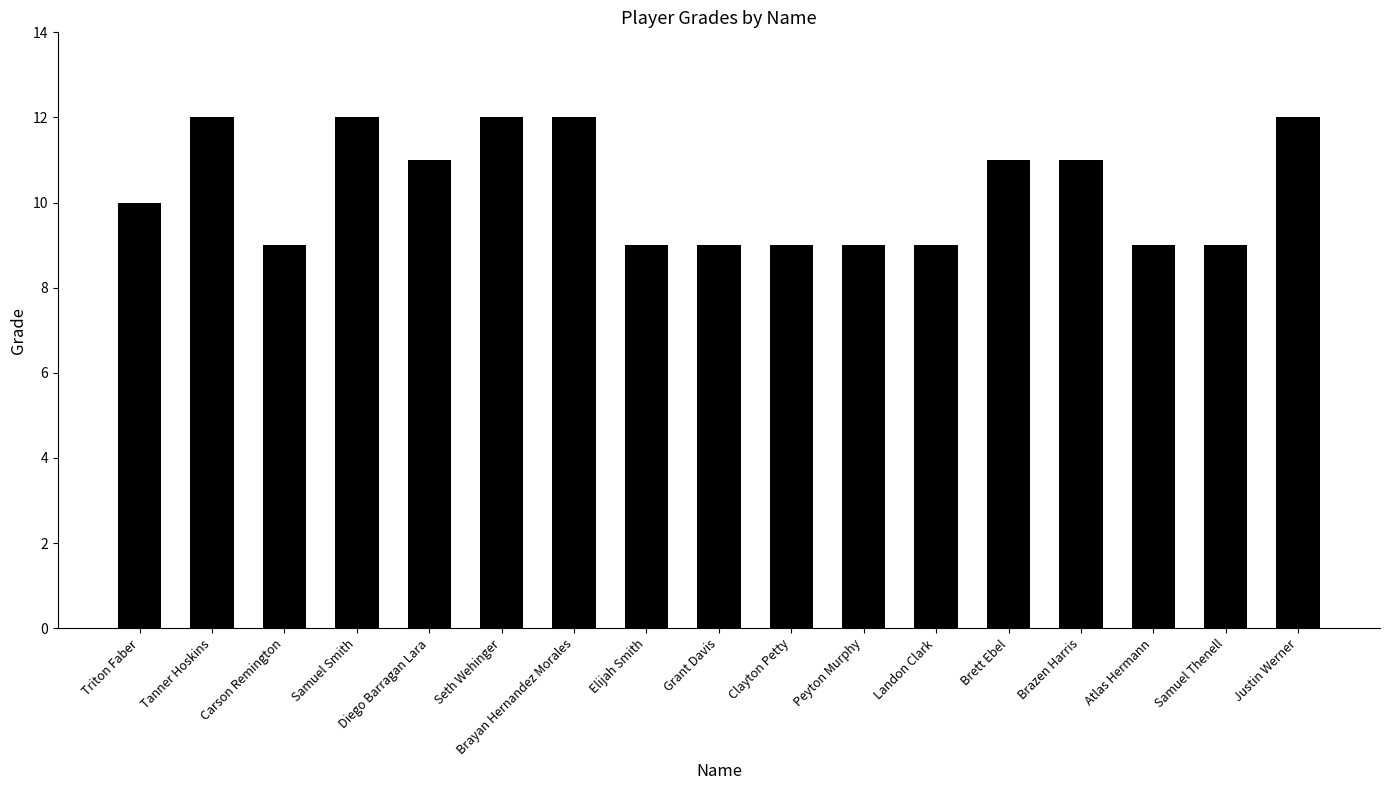

The value at Triton Faber is 10. True or false?

True